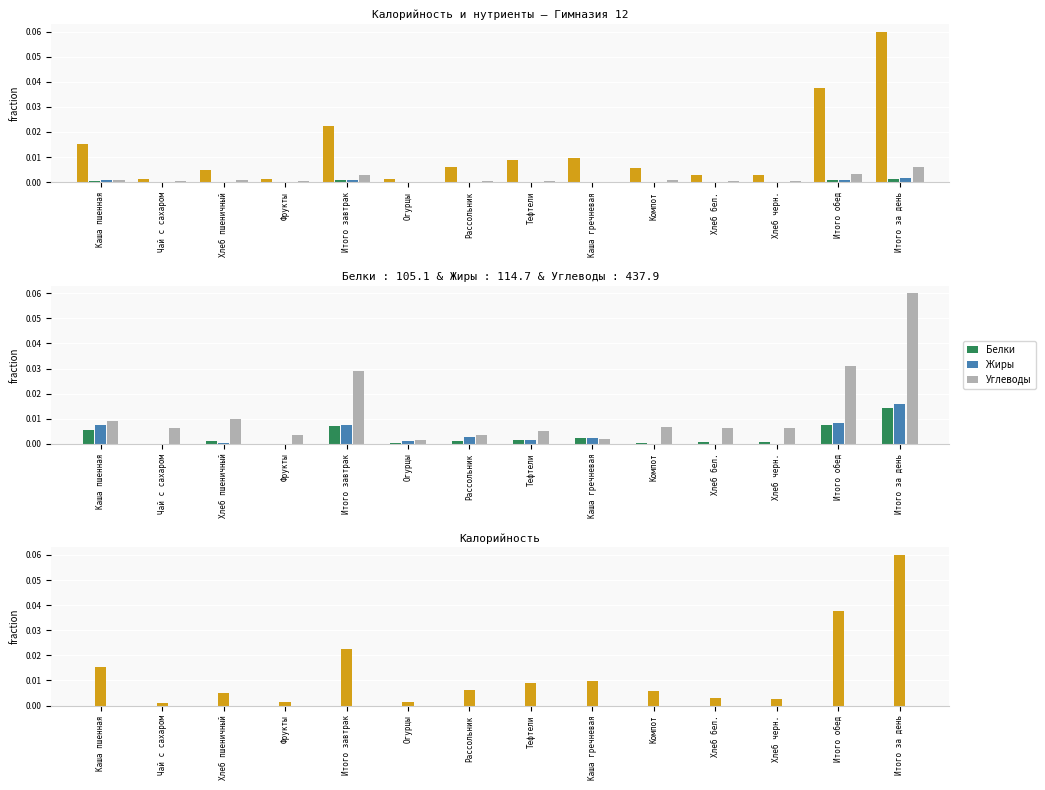

How many groups of bars are there?

14